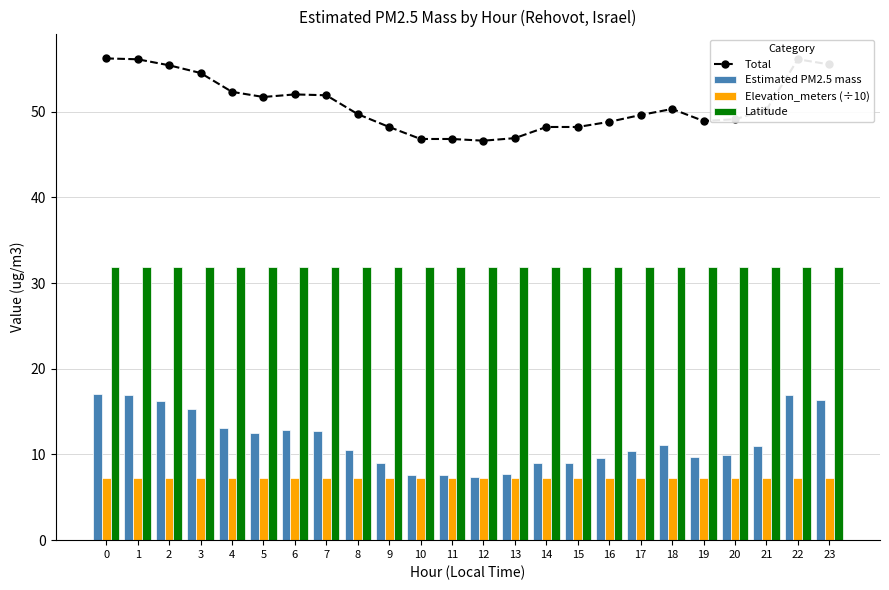

Rank the series at 19 from highest to lowest value.

Total, Latitude, Estimated PM2.5 mass, Elevation_meters (÷10)